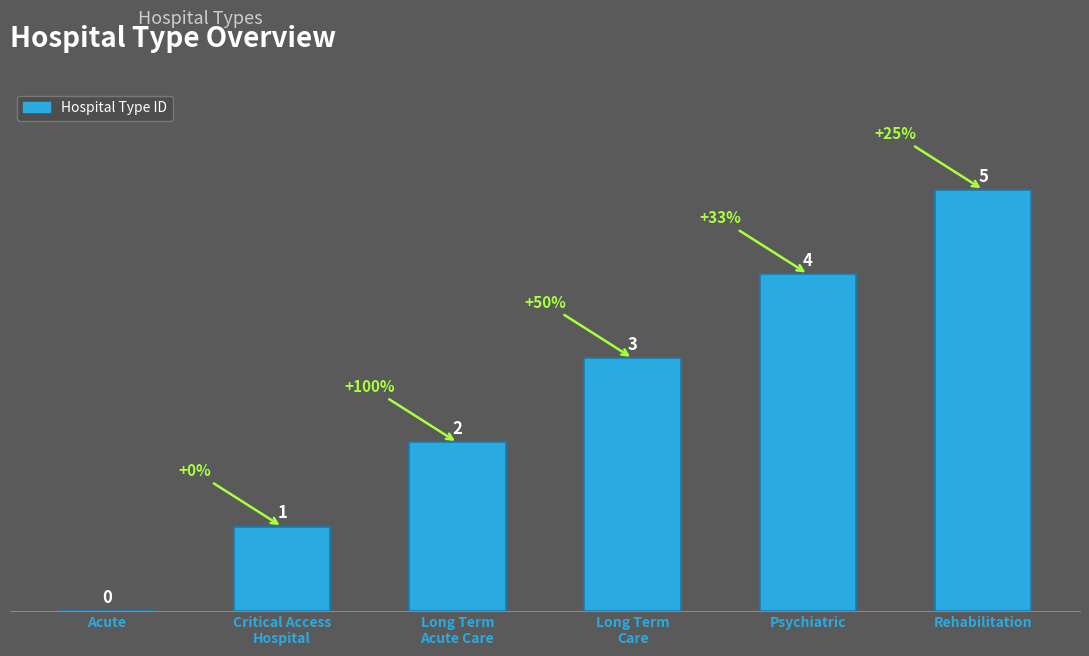

How many values are between 1 and 4?

4